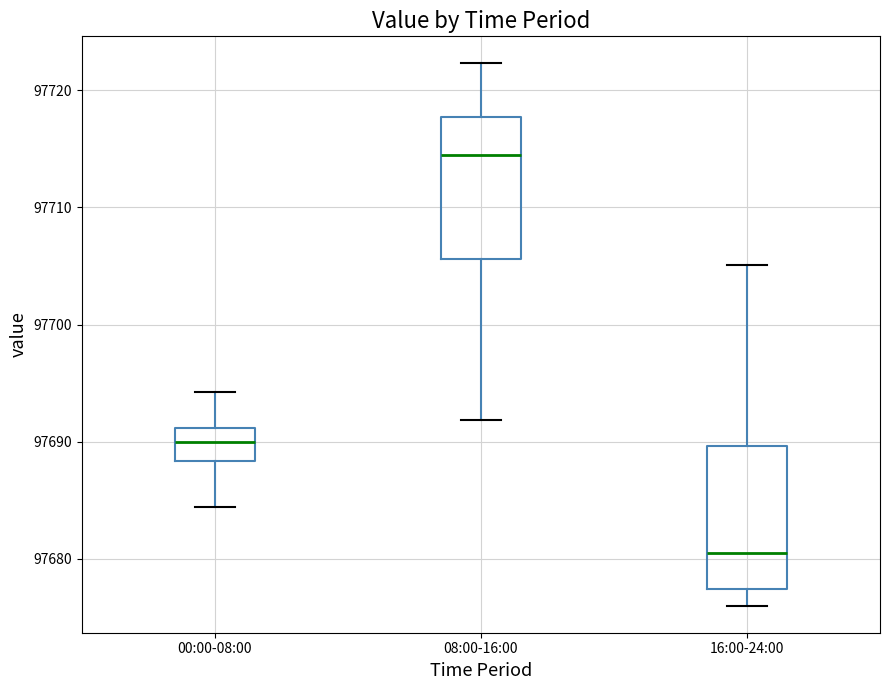

Reading left to right, read every box against the y-axis: the position of its median line, the range the box covers, and the ends of its whiskers. The values are not printed on the chart, so give them approximately, as read against the axis.

00:00-08:00: median 97690, box 97688 to 97691, whiskers 97684 to 97694
08:00-16:00: median 97715, box 97706 to 97718, whiskers 97692 to 97722
16:00-24:00: median 97681, box 97677 to 97690, whiskers 97676 to 97705